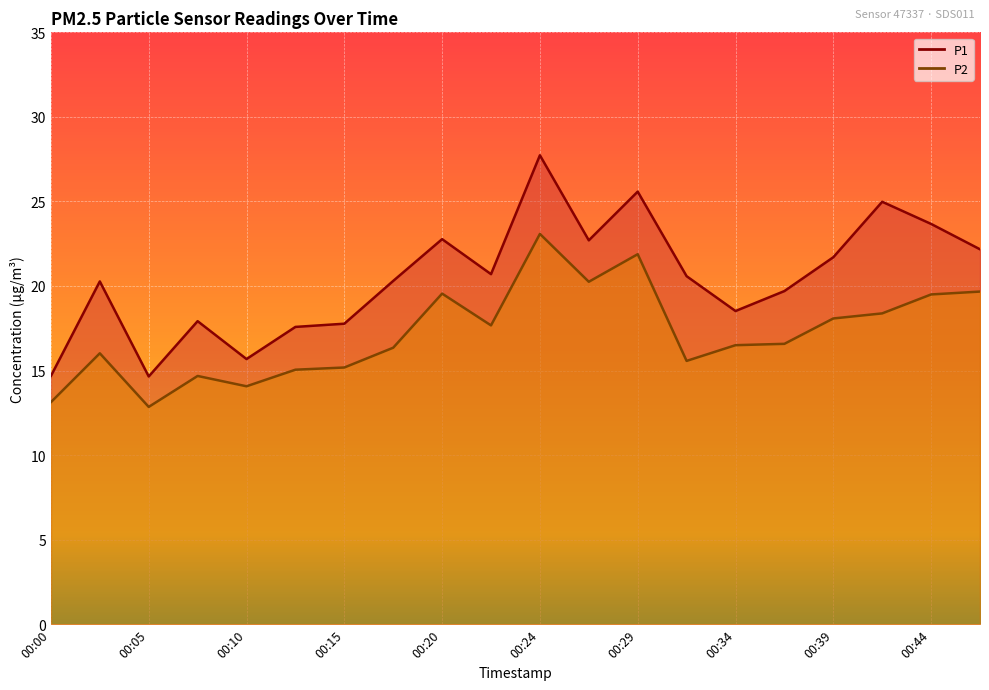

What is the smallest value displayed?

12.8